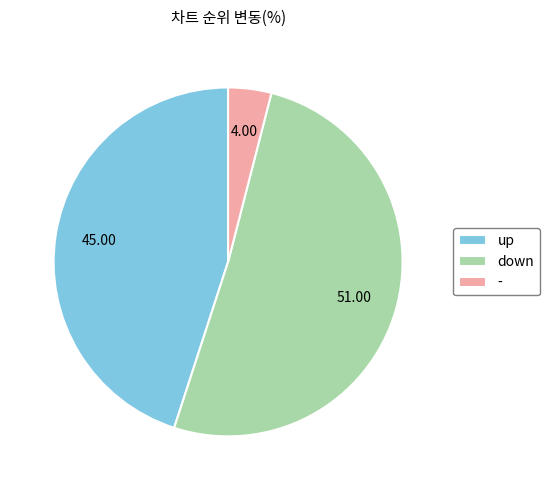

What is the ratio of the value at down to the value at up?

1.1